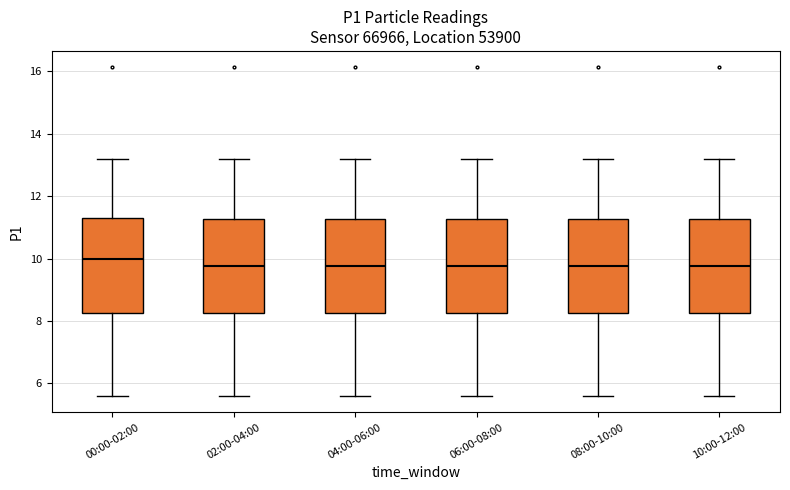

Reading left to right, transcribe this box plot: for each box, give where its median line is, the range the box spans, and where its two whiskers end, as read against the y-axis. The values are not printed on the chart, so give them approximately, as read against the axis.

00:00-02:00: median 10.0, box 8.2 to 11.4, whiskers 5.6 to 13.2
02:00-04:00: median 9.8, box 8.2 to 11.2, whiskers 5.6 to 13.2
04:00-06:00: median 9.8, box 8.2 to 11.2, whiskers 5.6 to 13.2
06:00-08:00: median 9.8, box 8.2 to 11.2, whiskers 5.6 to 13.2
08:00-10:00: median 9.8, box 8.2 to 11.2, whiskers 5.6 to 13.2
10:00-12:00: median 9.8, box 8.2 to 11.2, whiskers 5.6 to 13.2